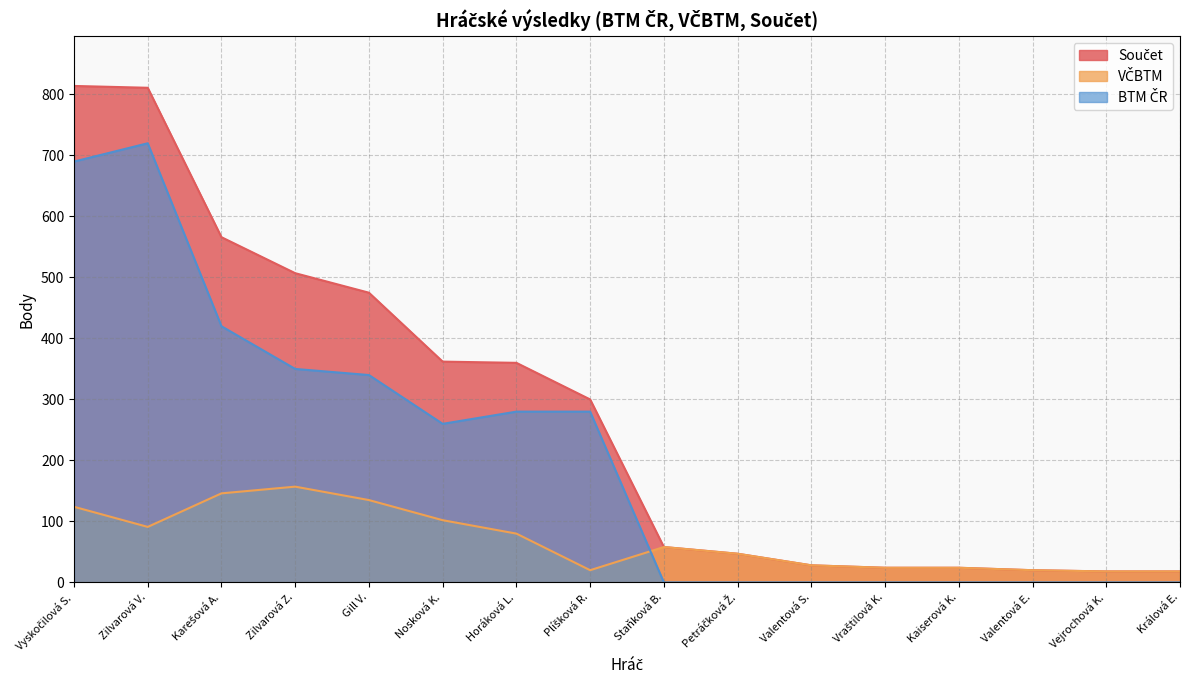

What is the greatest value displayed?

814